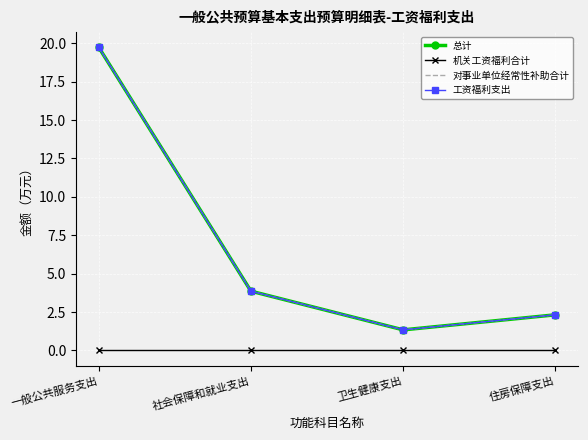

Is the value of 总计 at 一般公共服务支出 greater than the value of 工资福利支出 at 卫生健康支出?

Yes